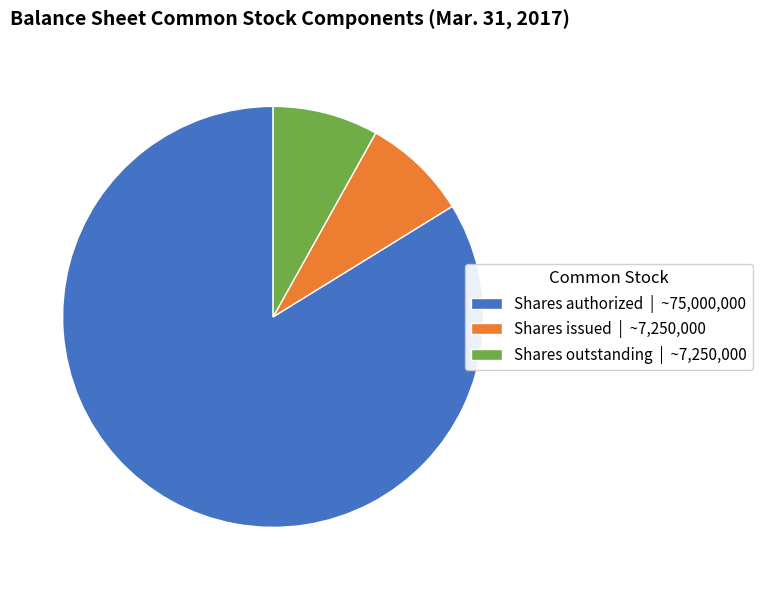

True or false: Shares outstanding | ~7,250,000 accounts for 8% of the total.

True